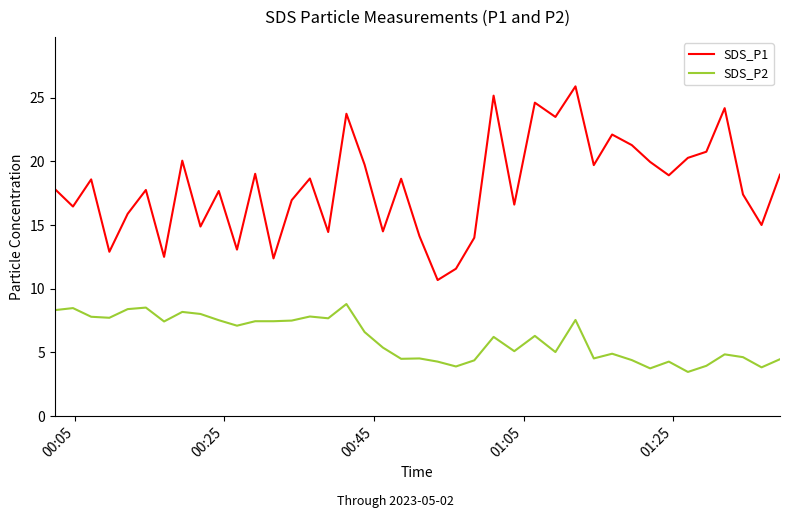

True or false: SDS_P1 and SDS_P2 intersect in this chart.

False